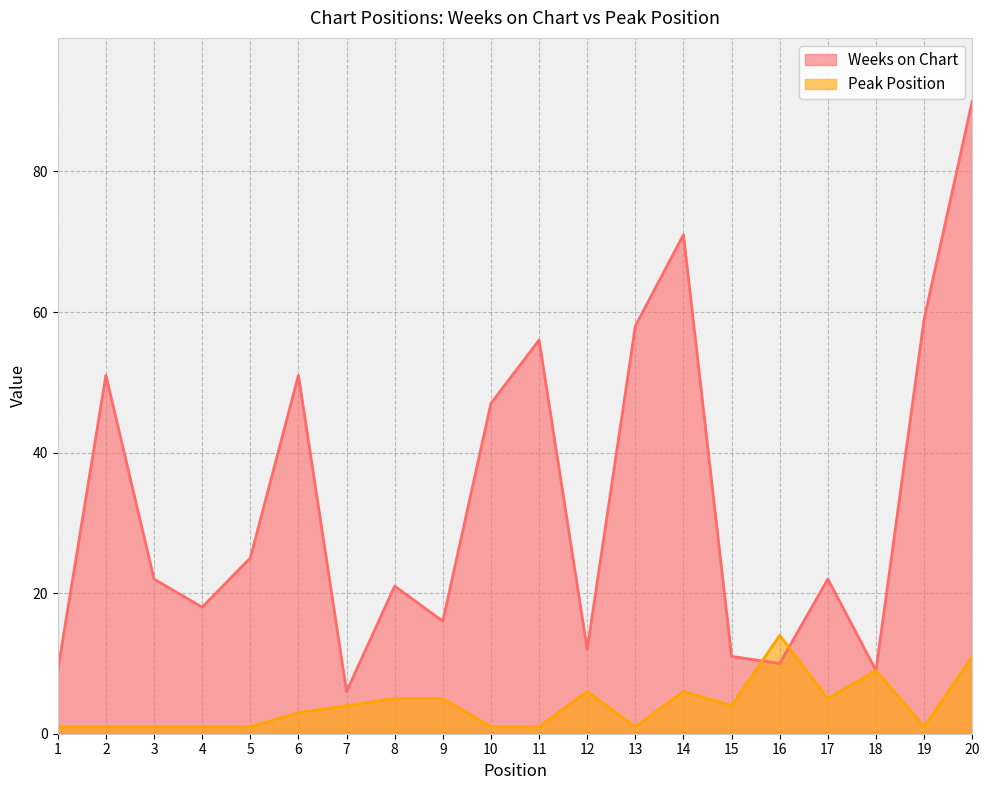

In Weeks on Chart, how many points are higher than both neighbors (excluding endpoints)?

6